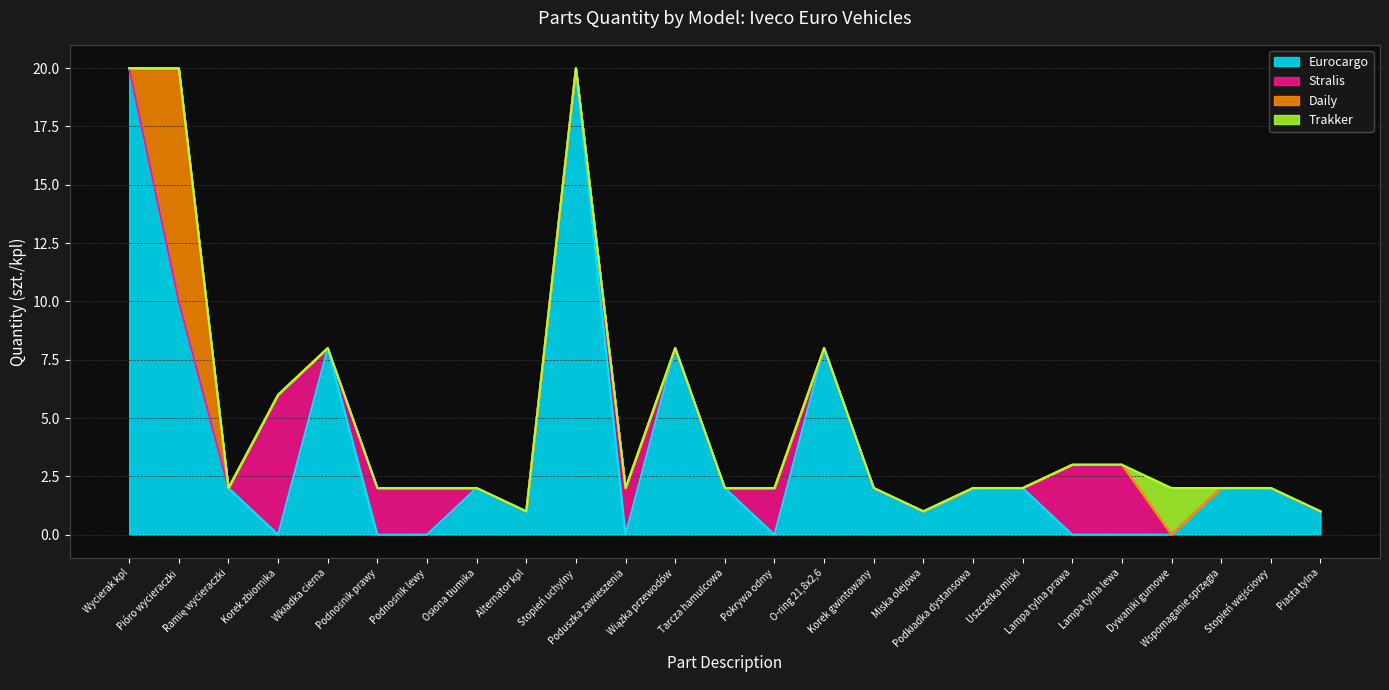

At which label does Eurocargo reach its peak?

Wycierak kpl